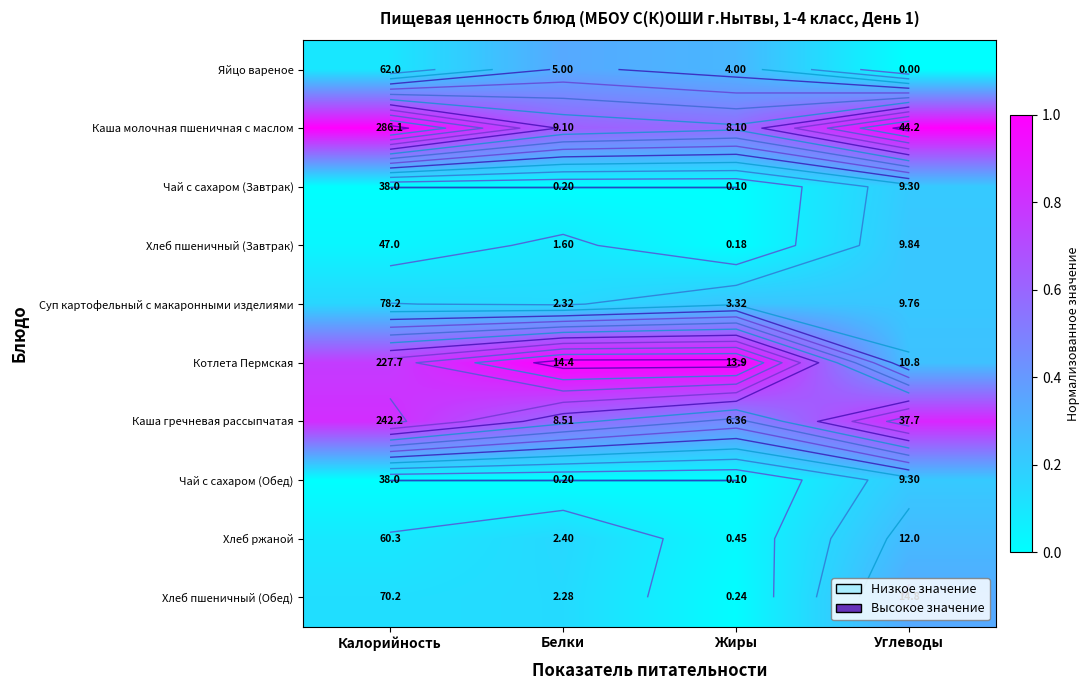

Count the number of categories in the chart.

4